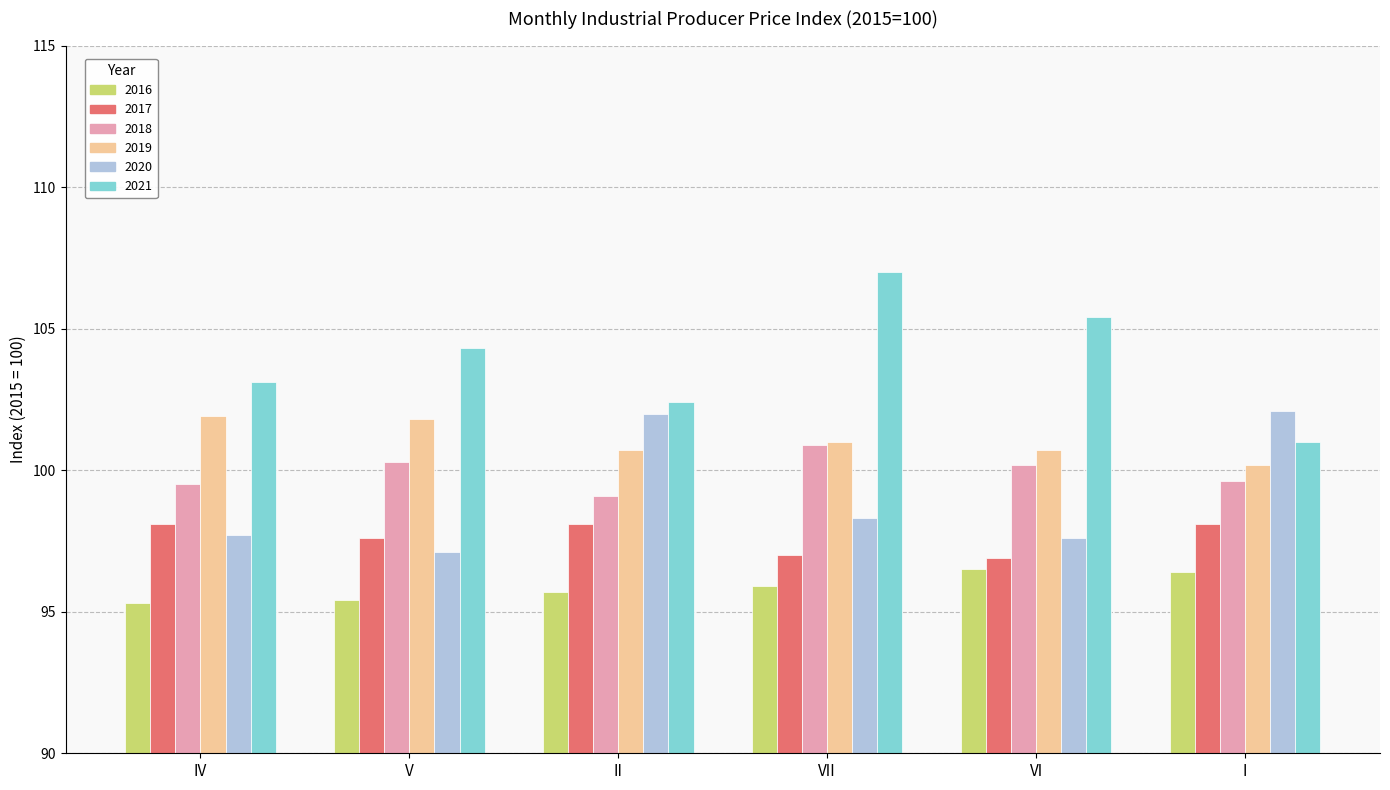

What is the spread (max minus min) of values at II?

6.7